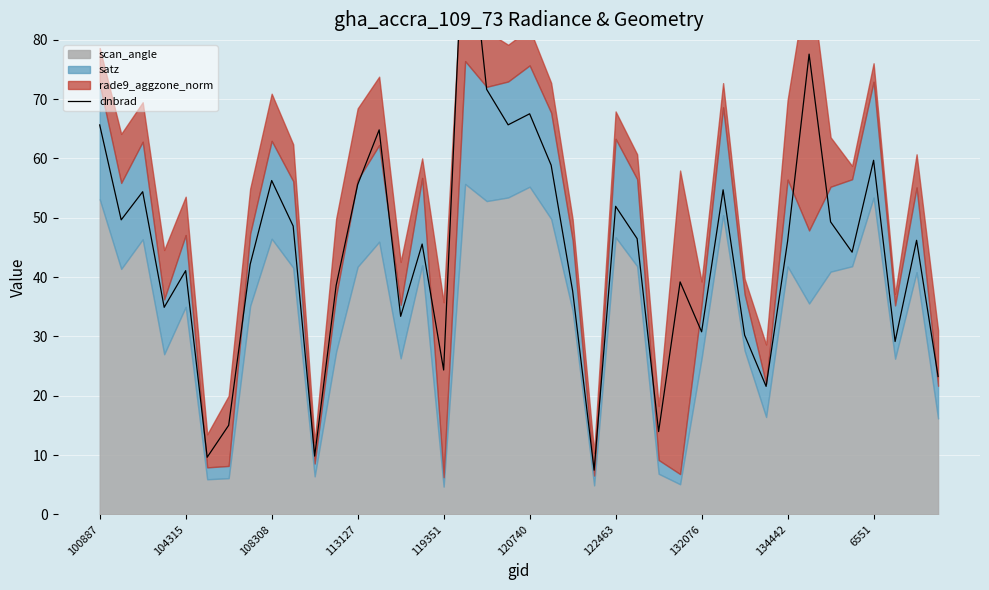

What position from the left is 25?

26